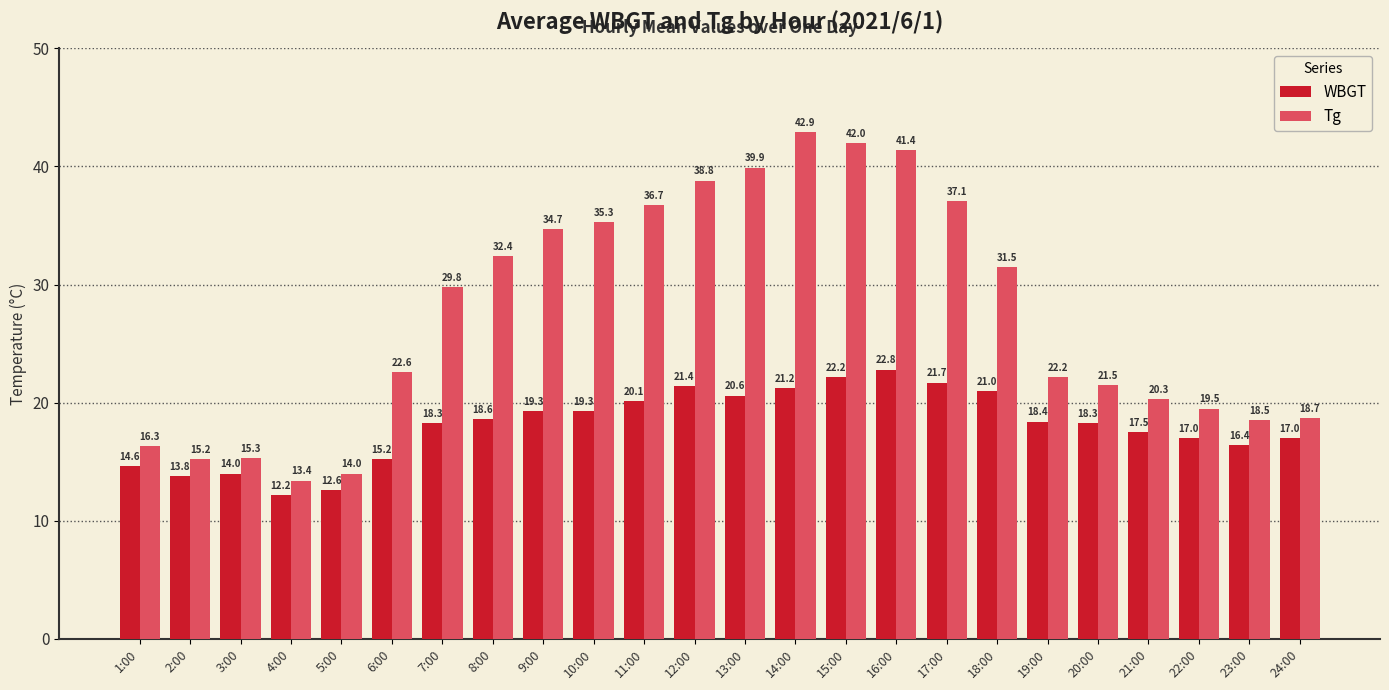

The value of Tg at 1:00 is 16.3. True or false?

True